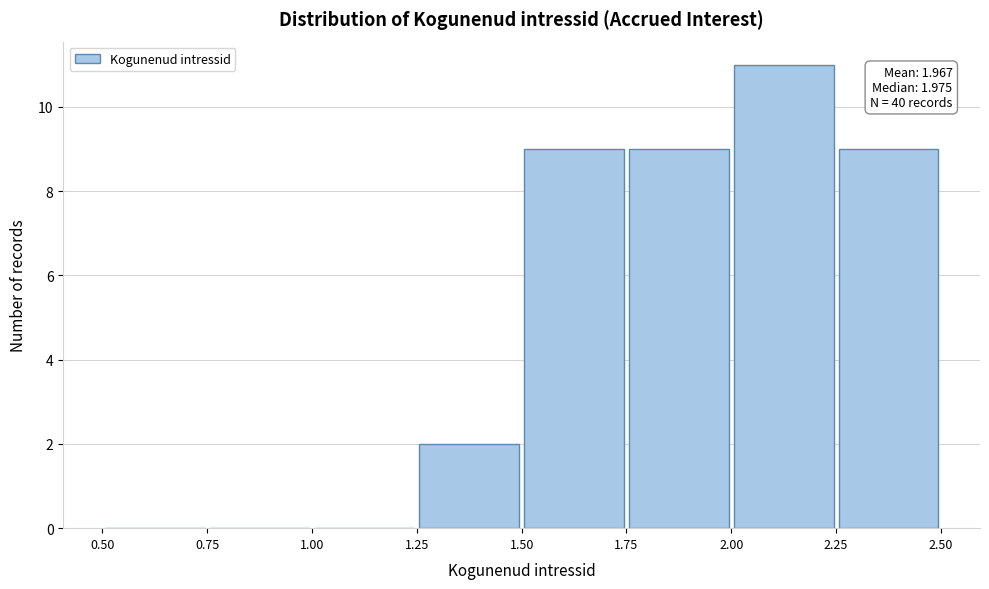

Over which range of the x-axis is the bar tallest?

2.00 to 2.25